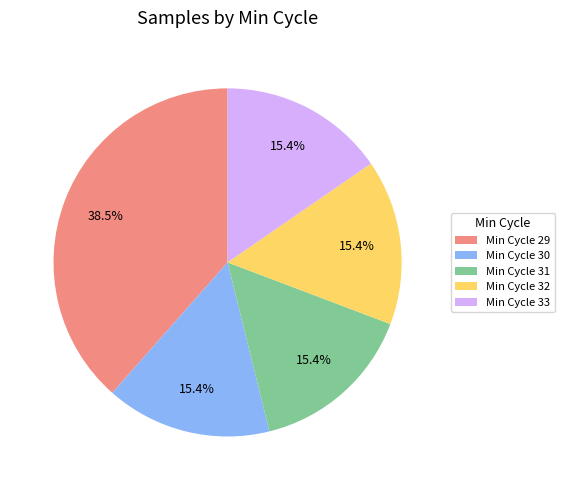

How many slices are in this pie chart?

5